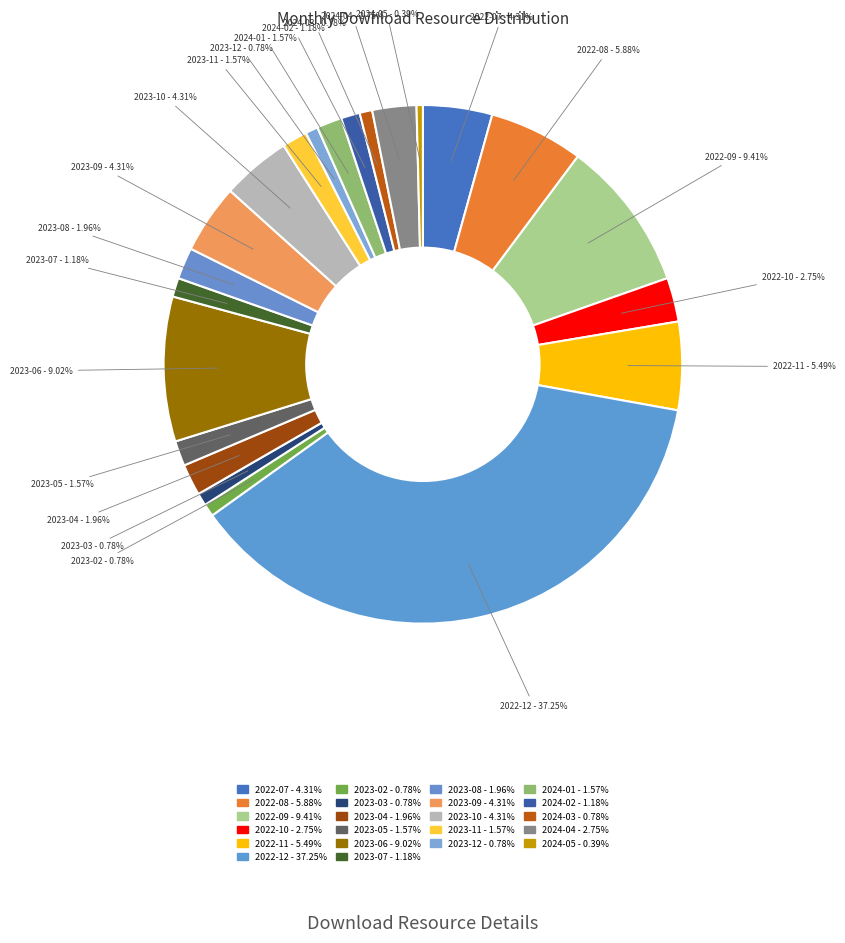

To the nearest percent, what is the average slice percentage?

5%